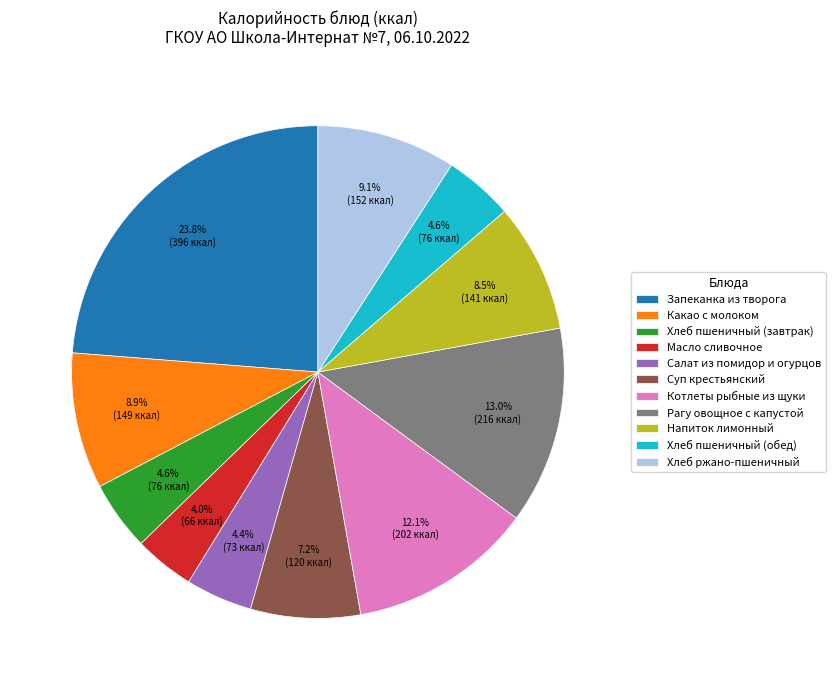

Is it true that Хлеб ржано-пшеничный is 20% of the pie?

False